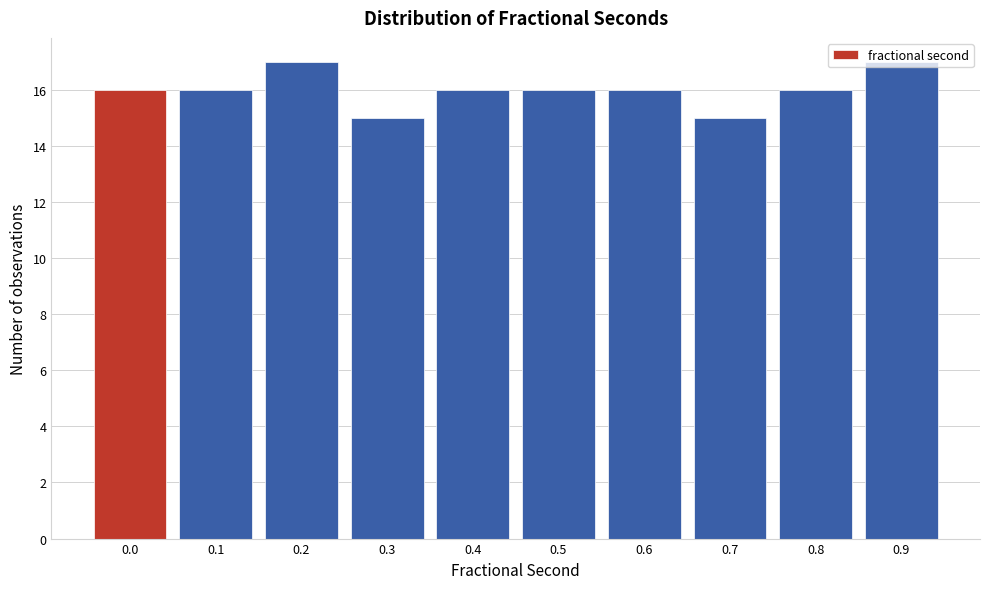

True or false: the data shows 28 at 0.9.

False